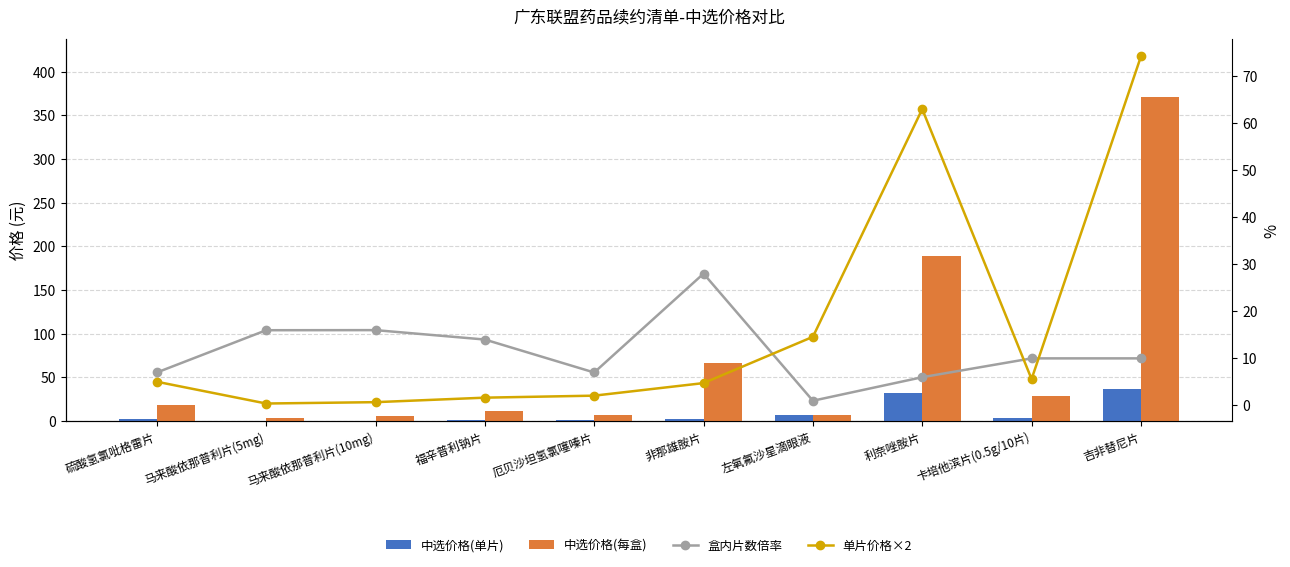

Which label corresponds to the smallest value in the chart?

马来酸依那普利片(5mg)